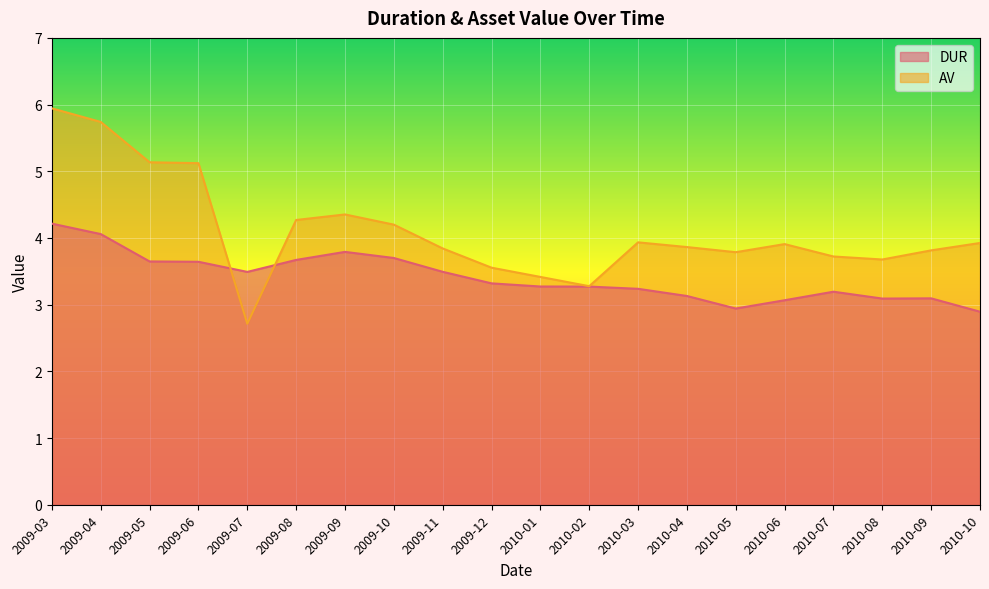

How many intersections are there between DUR and AV?

2